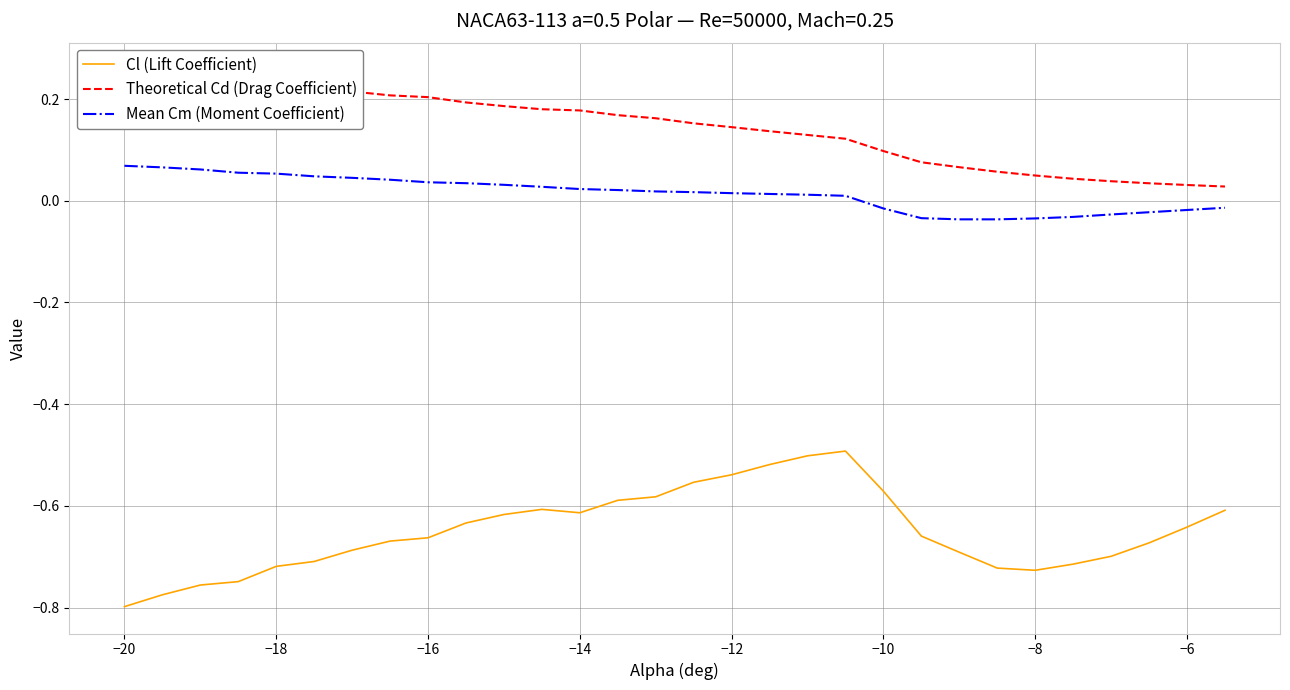

How many lines are shown in the chart?

3